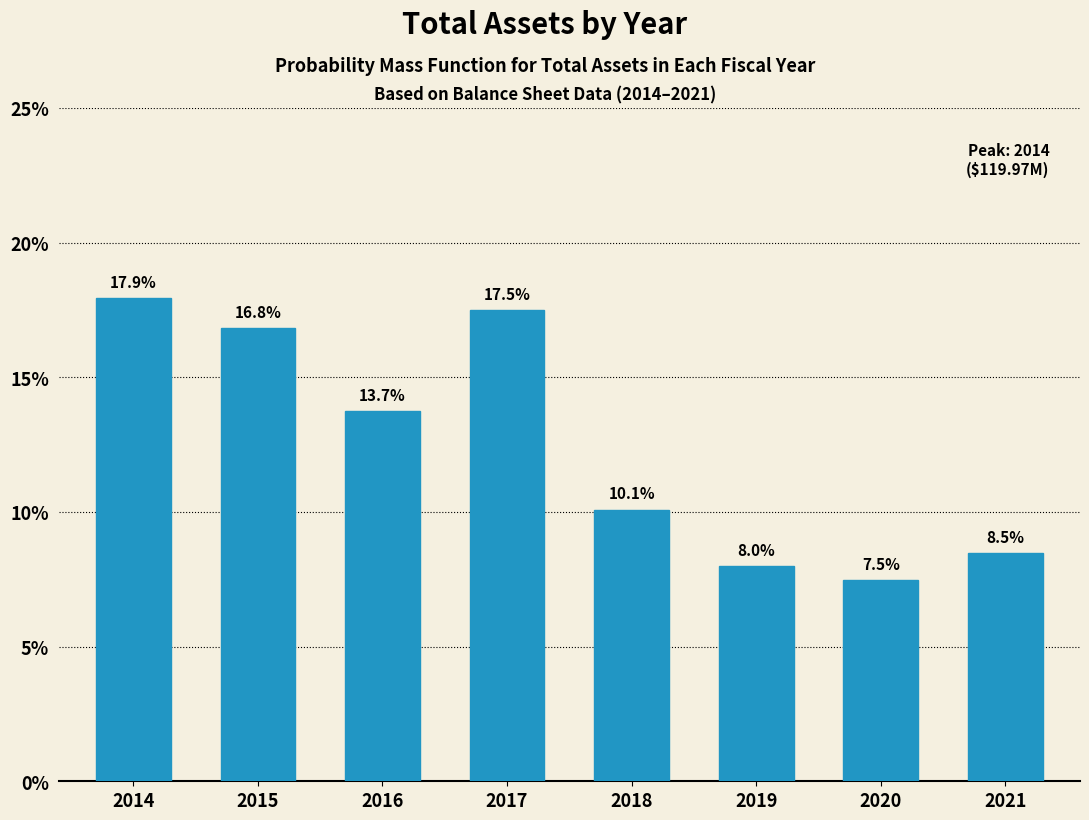

Reading left to right, transcribe all the data shown in this chart.

17.9	16.8	13.7	17.5	10.1	8.0	7.5	8.5